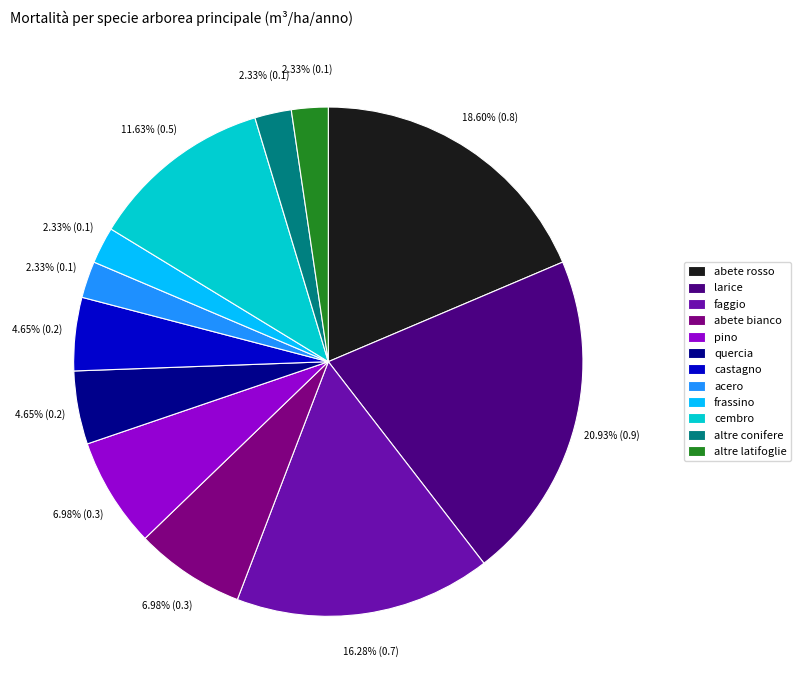

Does pino represent more than half of the total?

No